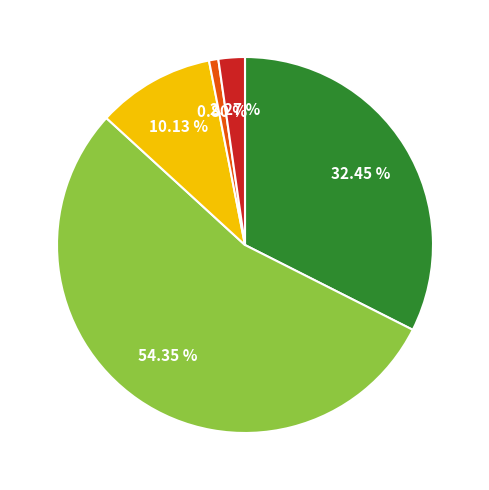

To the nearest percent, what is the average slice percentage?

20%